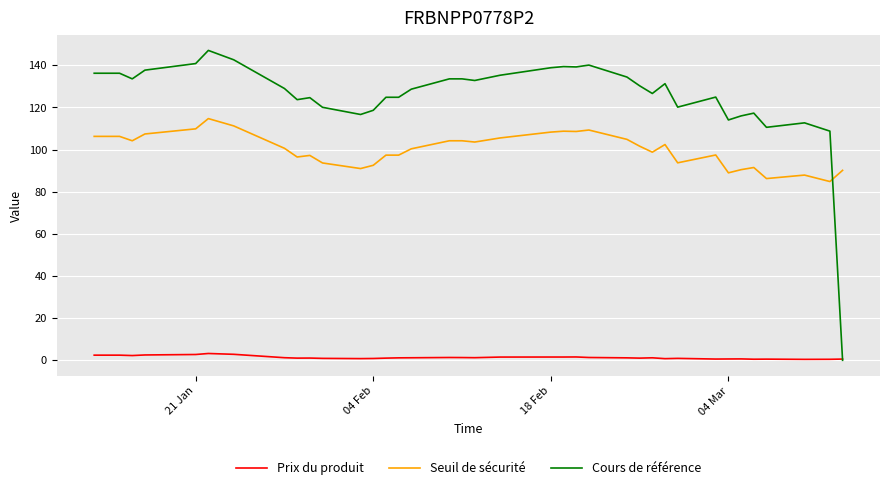

Which series has the largest total across all categories?

Cours de référence